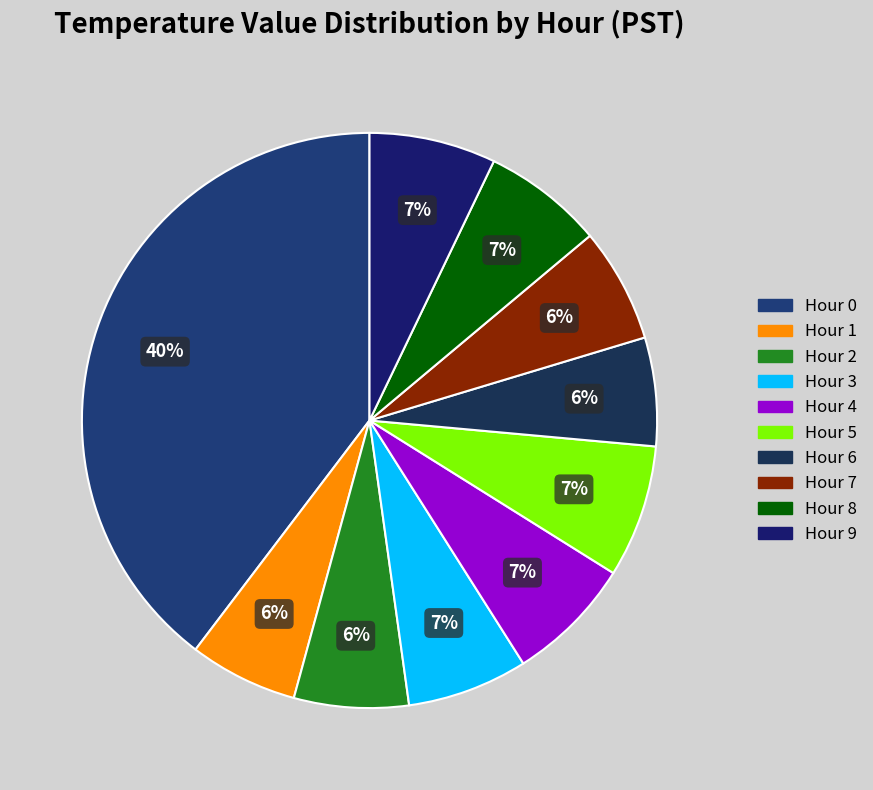

Is Hour 5 the majority of the pie?

No